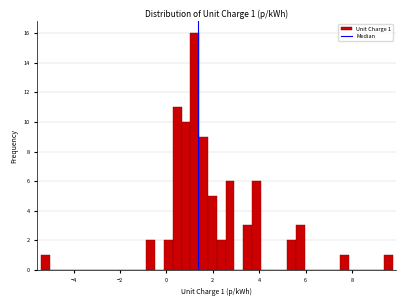

Read against the x-axis, roughly where is the centre of the tallest bar?

1.2